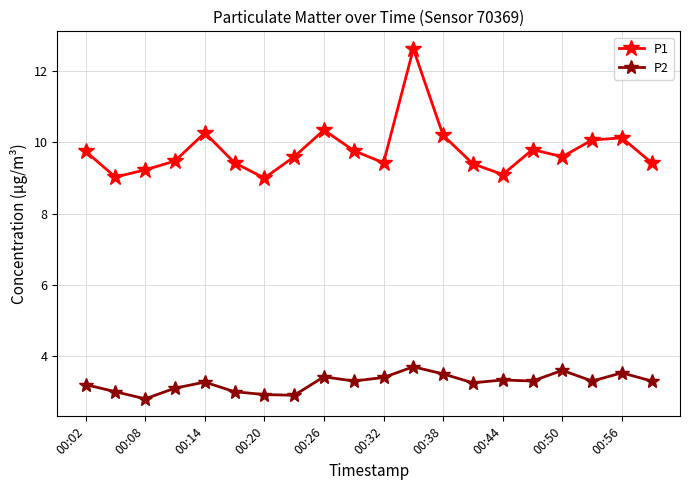

True or false: P1 and P2 intersect in this chart.

False